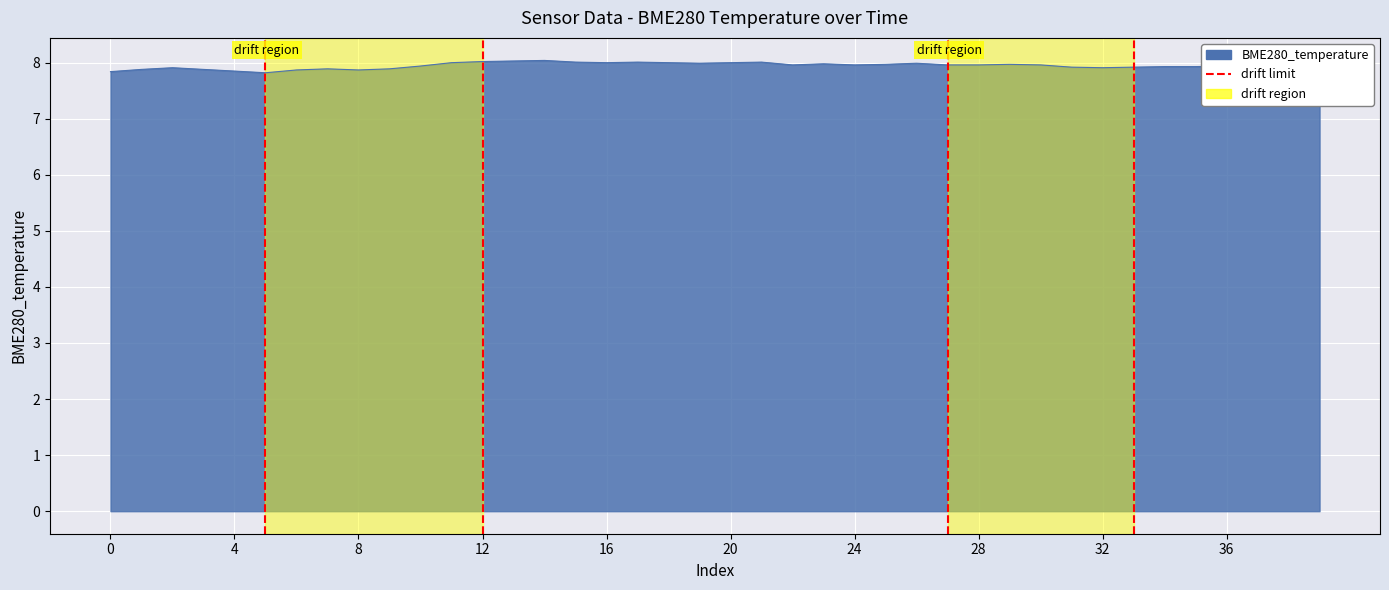

How many lines are shown in the chart?

1